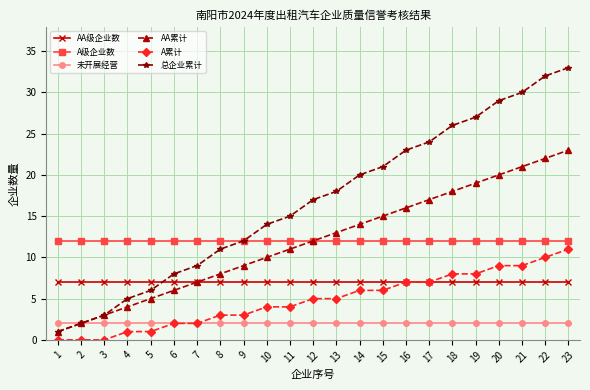

What is the maximum value for 总企业累计?

33